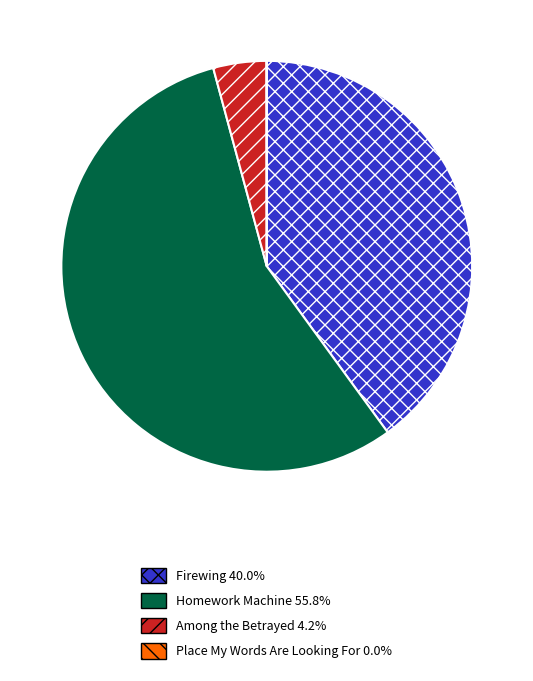

What is the largest slice in the pie chart?

Homework Machine